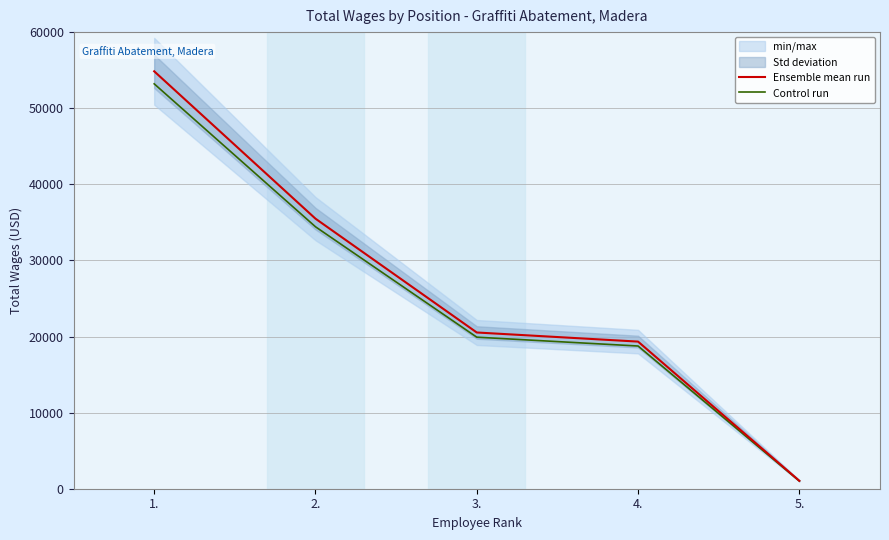

Which series has the largest range (max minus min)?

Ensemble mean run